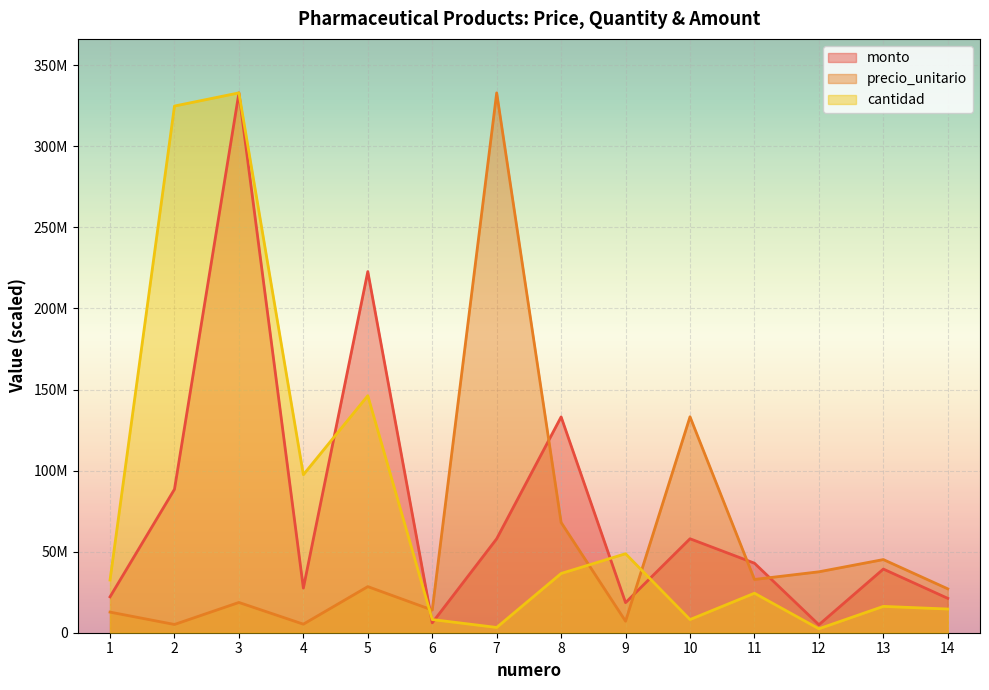

Is it true that monto equals 22136000.0 at 1?

True